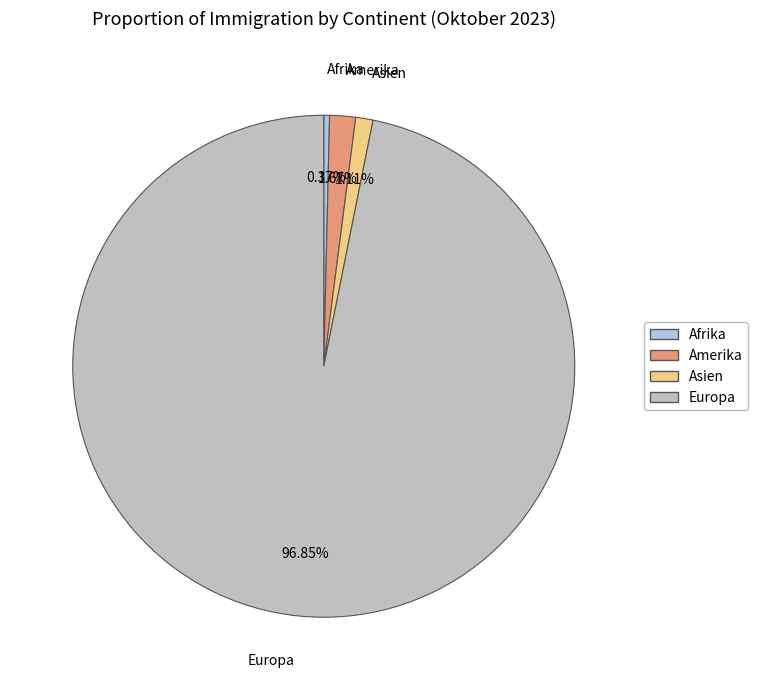

Does any single category account for the majority?

Yes